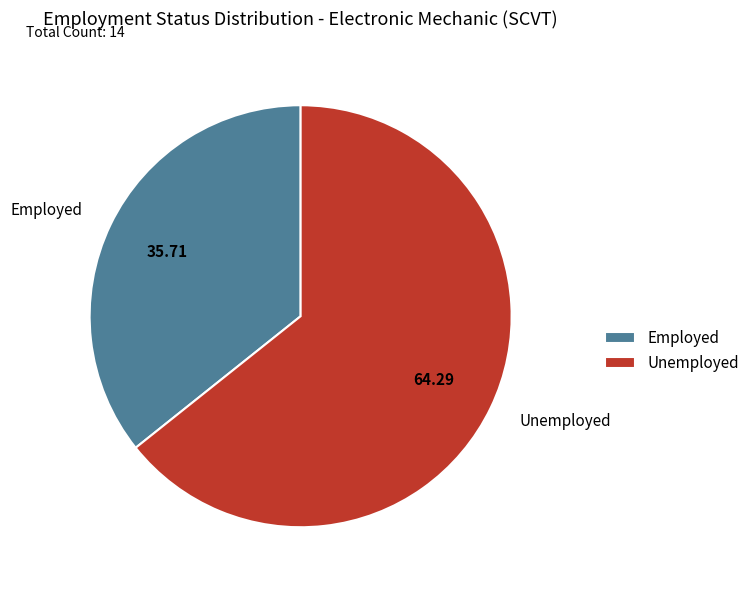

Rank the categories by value from highest to lowest.

Unemployed, Employed